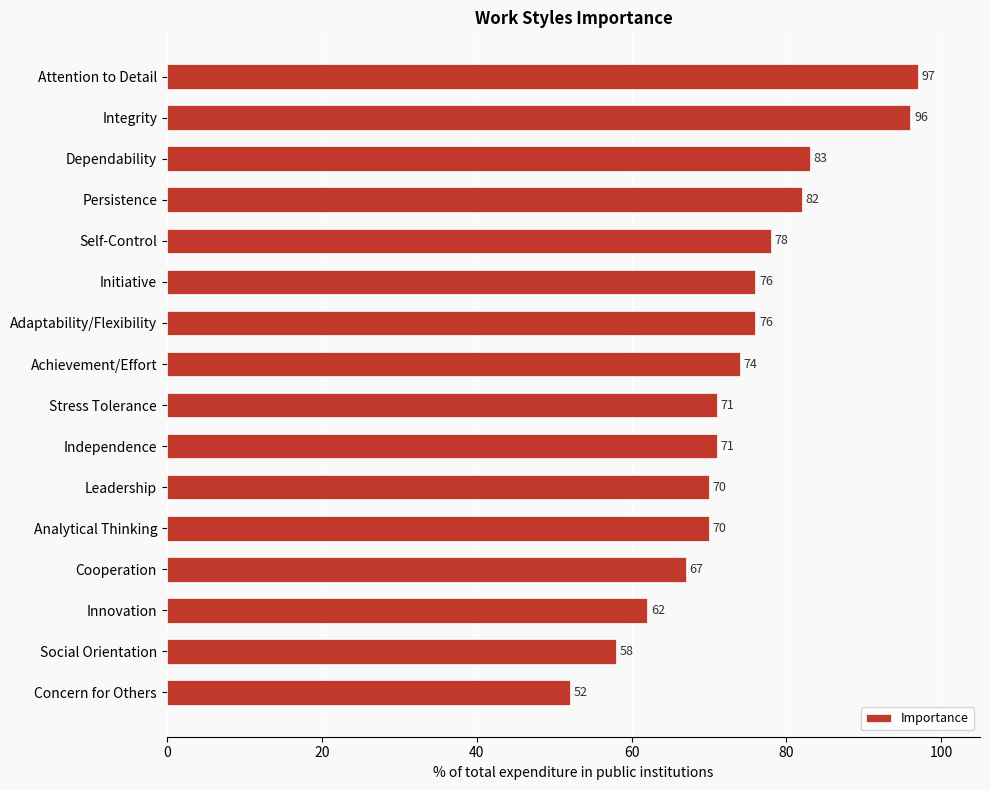

How many series are shown in this chart?

1